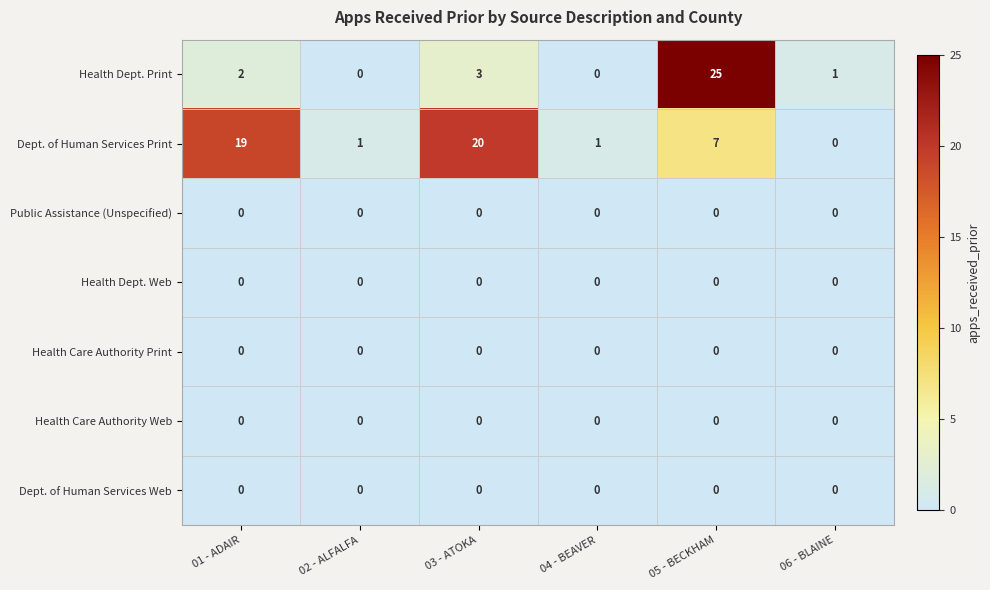

What is the greatest value displayed?

25